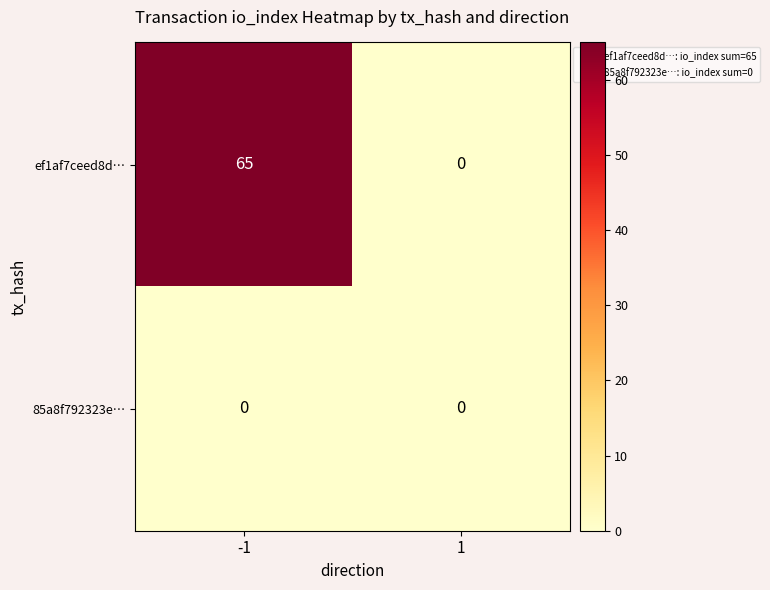

Reading left to right, list all the values displayed in this chart.

ef1af7ceed8d…: -1=65	1=0
85a8f792323e…: -1=0	1=0